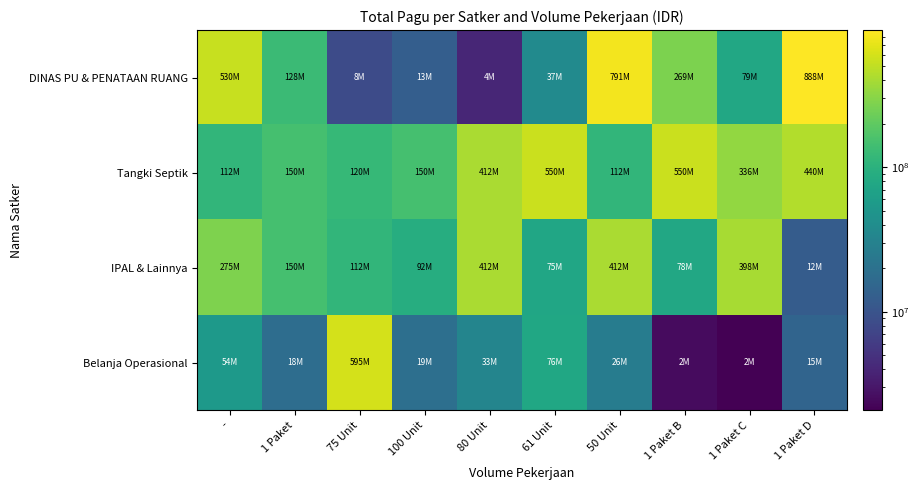

Reading left to right, what are all the values shown in this chart?

DINAS PU & PENATAAN RUANG: -=529578100	1 Paket=128300000	75 Unit=8214400	100 Unit=12645000	80 Unit=3960000	61 Unit=37360000	50 Unit=790763000	1 Paket B=269495000	1 Paket C=79185000	1 Paket D=888158200
Tangki Septik: -=112500000	1 Paket=150000000	75 Unit=120000000	100 Unit=150000000	80 Unit=412500000	61 Unit=550000000	50 Unit=112500000	1 Paket B=550000000	1 Paket C=335500000	1 Paket D=440000000
IPAL & Lainnya: -=275000000	1 Paket=150000000	75 Unit=112500000	100 Unit=91500000	80 Unit=412500000	61 Unit=75000000	50 Unit=412500000	1 Paket B=78000000	1 Paket C=397777000	1 Paket D=12000000
Belanja Operasional: -=54000000	1 Paket=18000000	75 Unit=594900000	100 Unit=18945000	80 Unit=33100000	61 Unit=75960000	50 Unit=26250000	1 Paket B=2500000	1 Paket C=2081000	1 Paket D=14710000